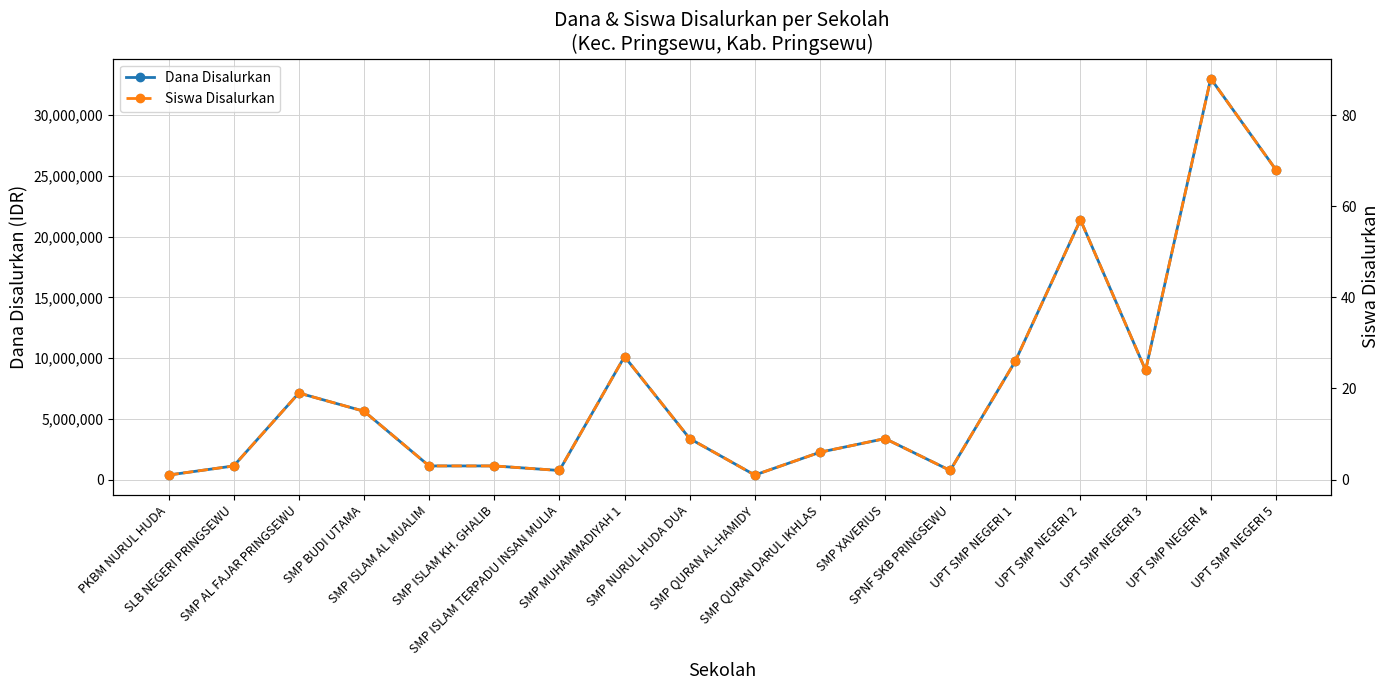

What is the sum of all Dana Disalurkan values?

136125000